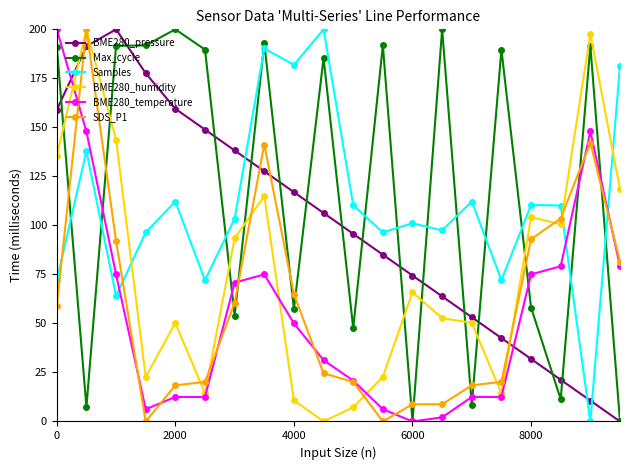

What is the difference between the maximum and minimum values in the Samples series?

200.0